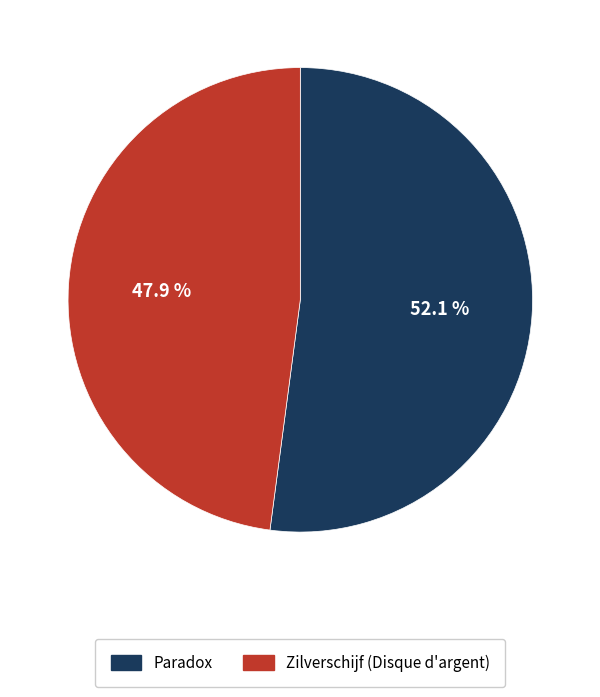

How many segments does this pie chart have?

2